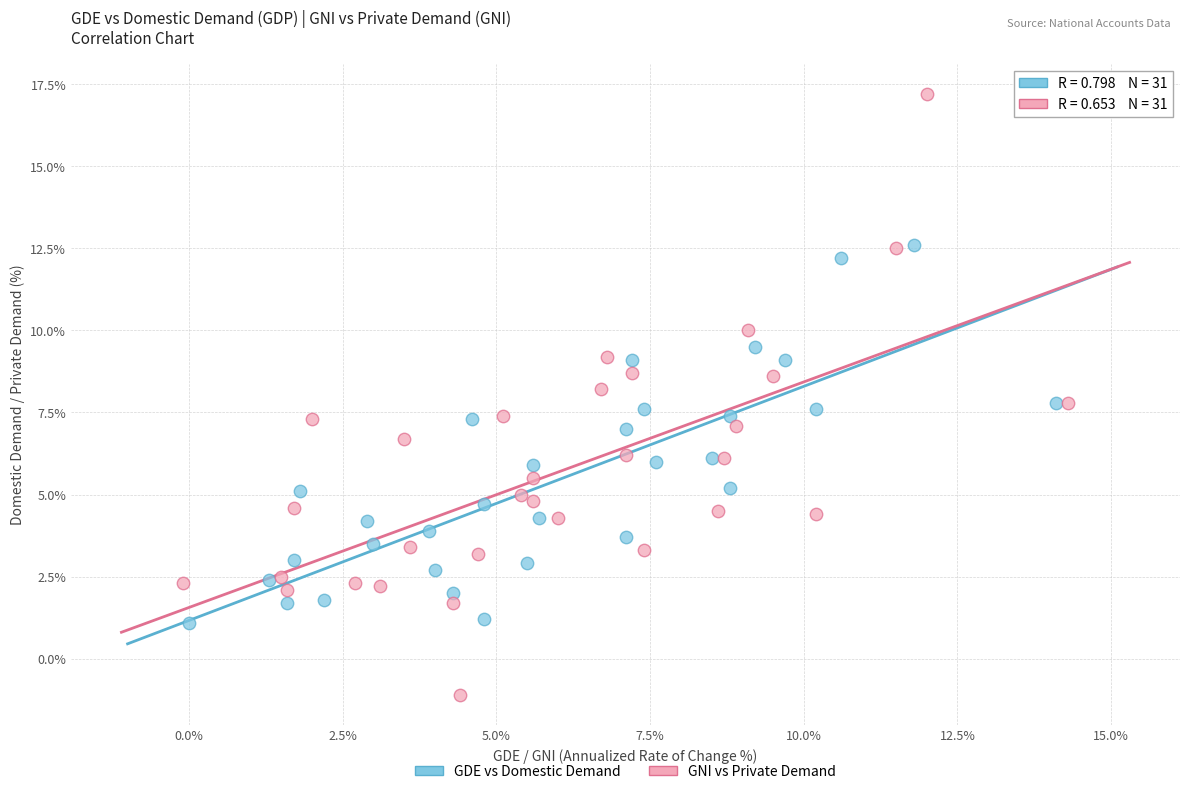

Which series reaches the maximum Y coordinate?

GNI vs Private Demand